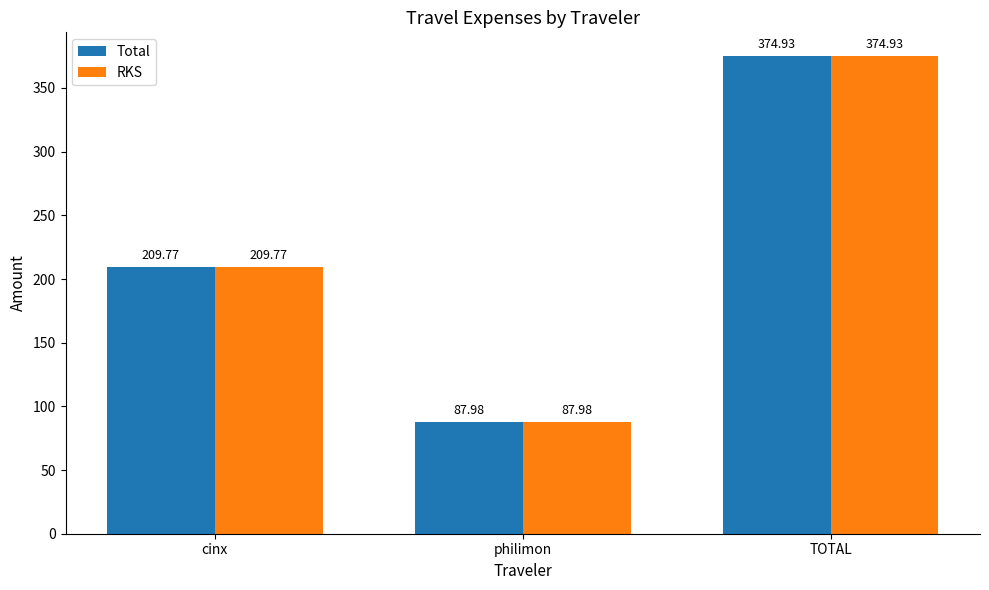

Where is Total nearest to the value 231?

cinx